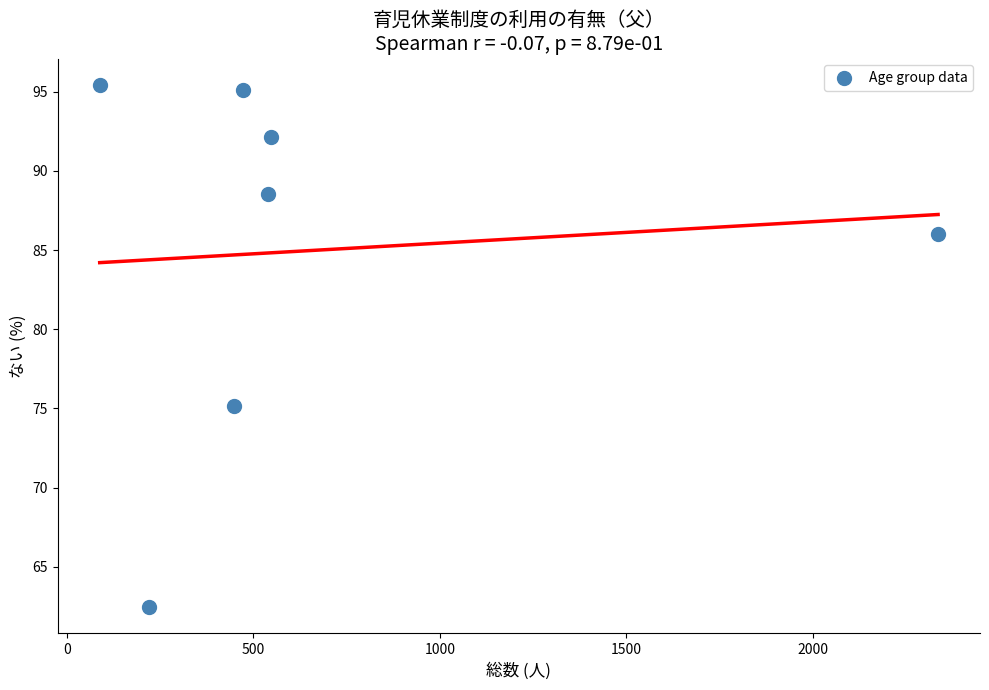

What is the range of X values (max minus min)?

2248.0